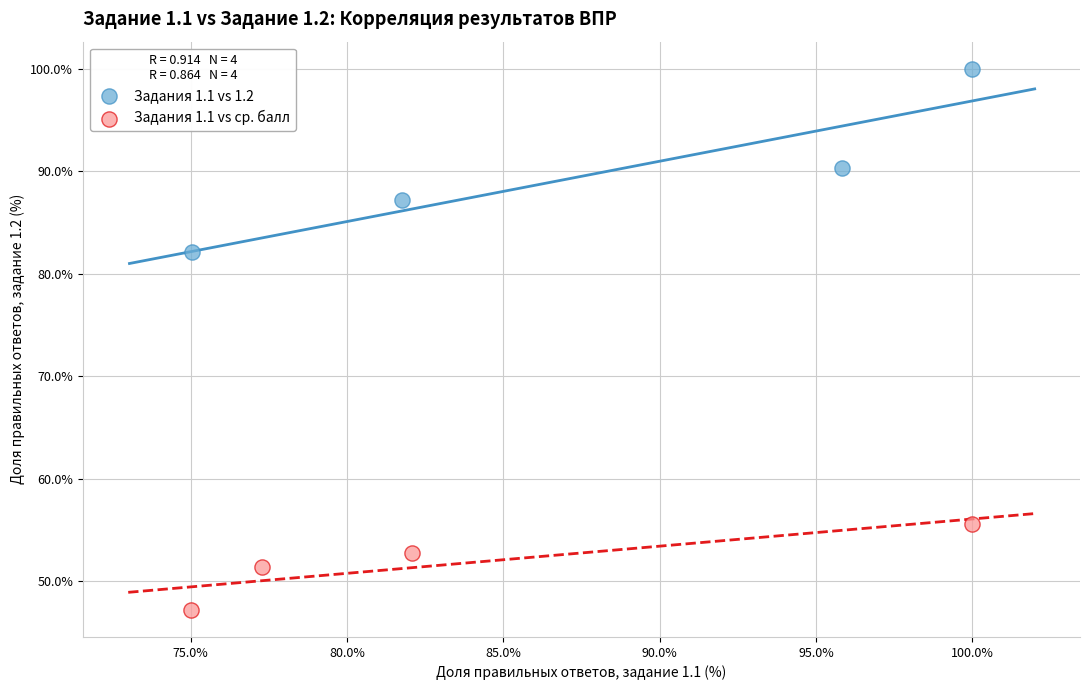

Which series contains the lowest Y value?

Задания 1.1 vs ср. балл